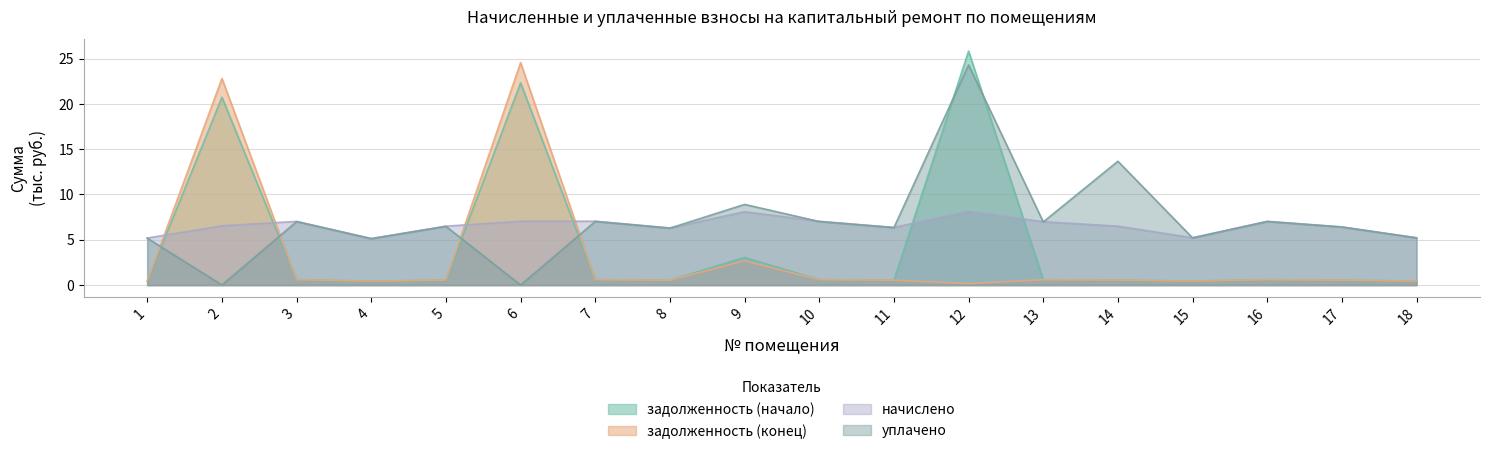

How many lines are shown in the chart?

4